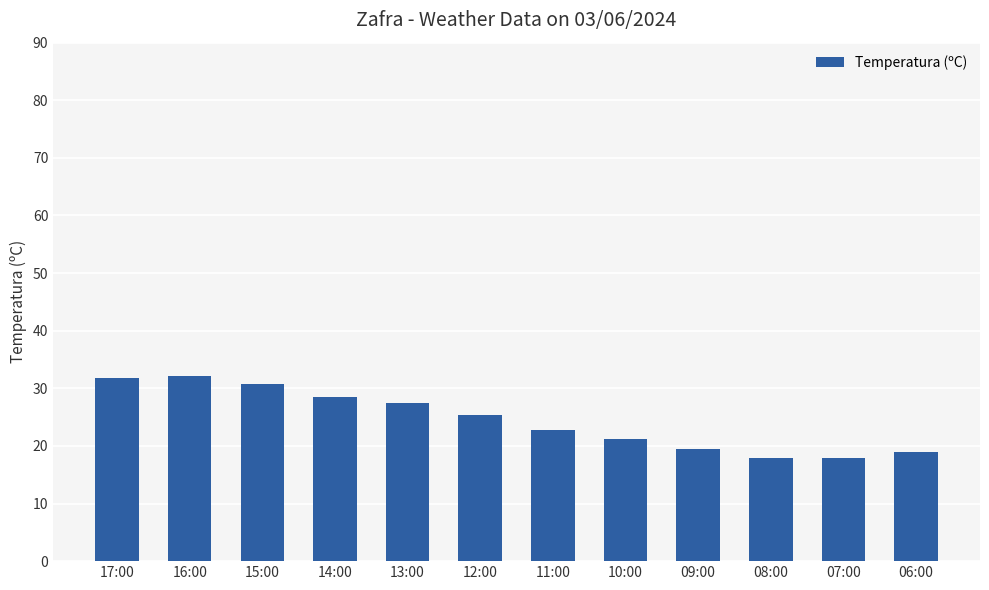

What is the label of the 10th bar from the right?

15:00